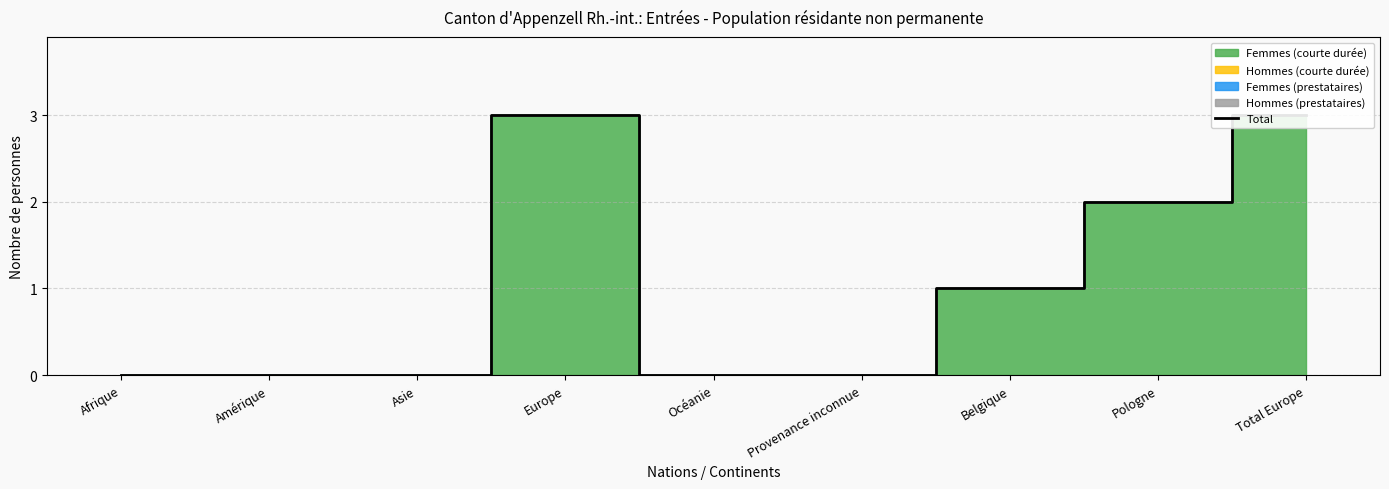

True or false: the data has more than 0 interior local peaks.

True